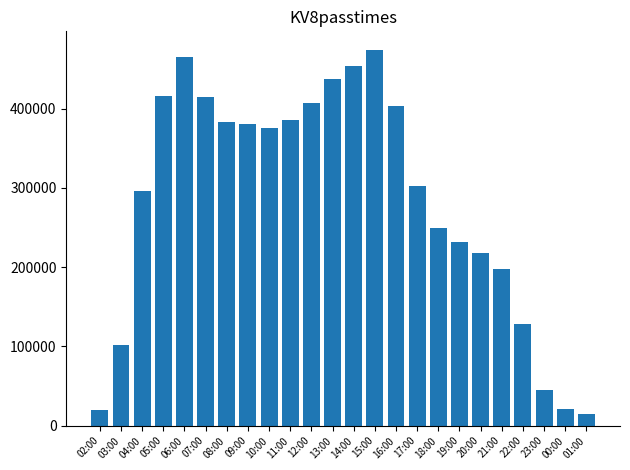

What is the approximate value at 12:00?

406608